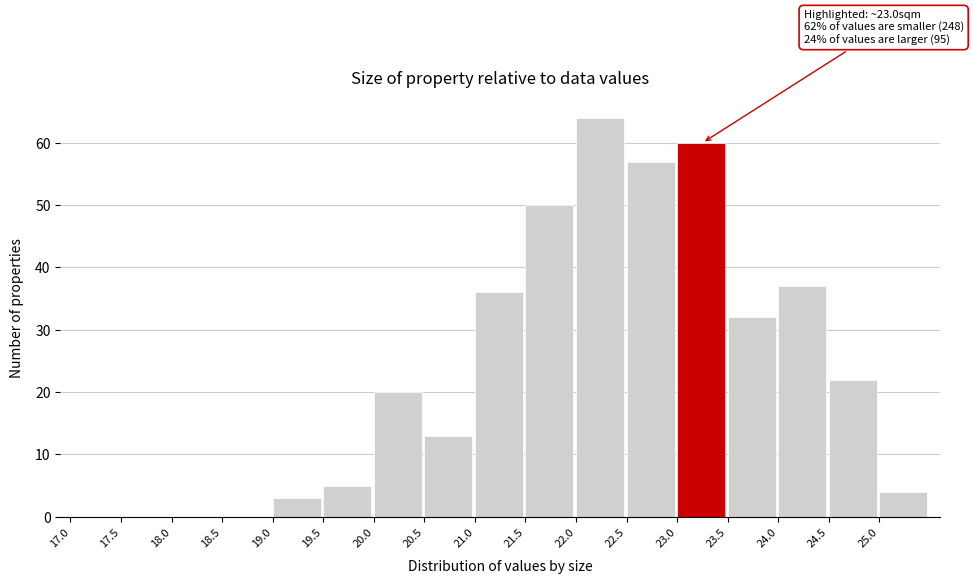

Which range on the x-axis has the tallest bar?

22.0 to 22.5